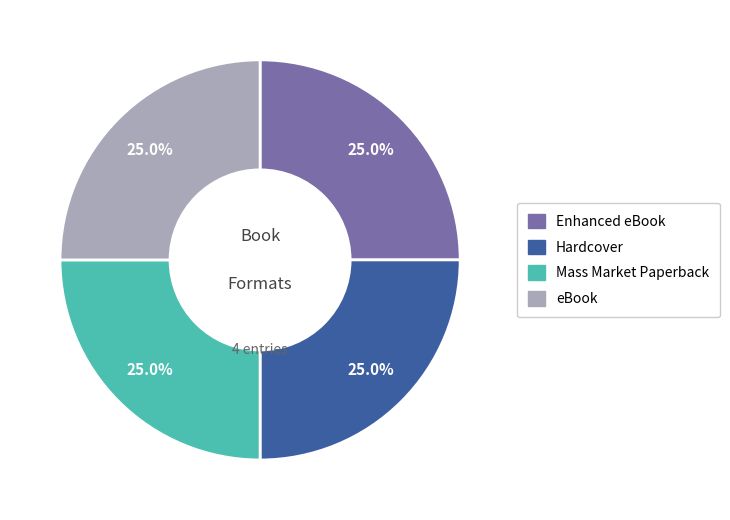

Is it true that Enhanced eBook is 45% of the pie?

False